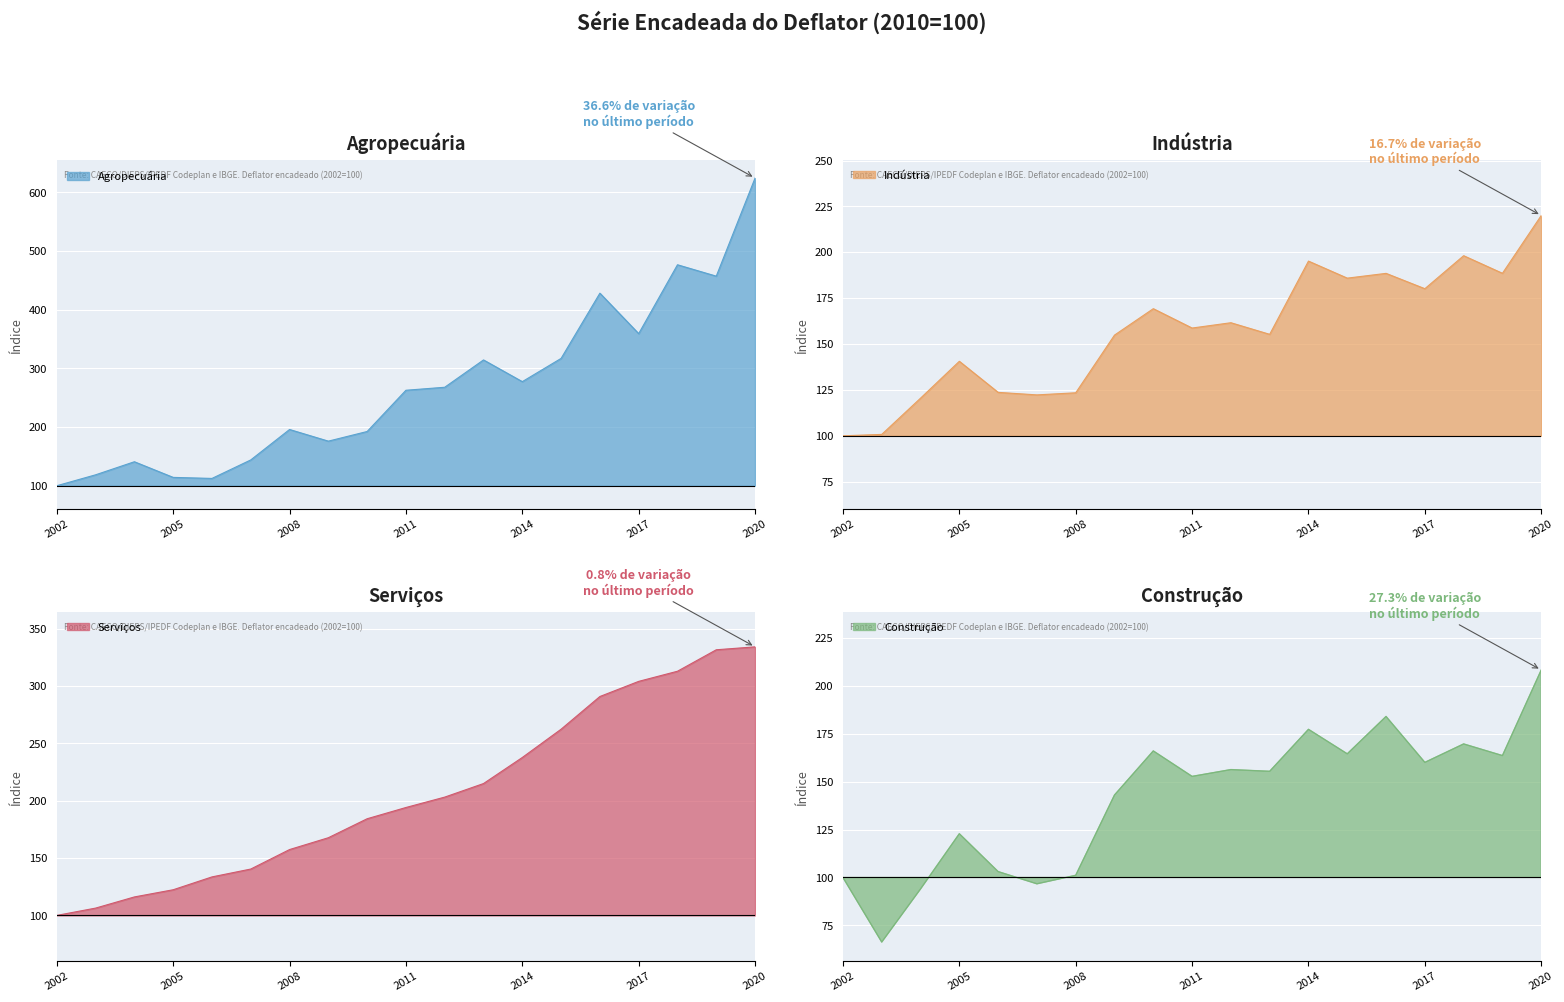

True or false: Agropecuária and Construção cross at least once.

True